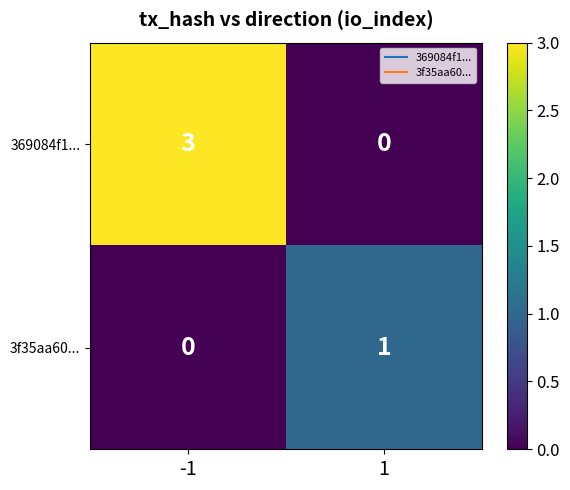

What is the difference between the 369084f1... values at 1 and -1?

3